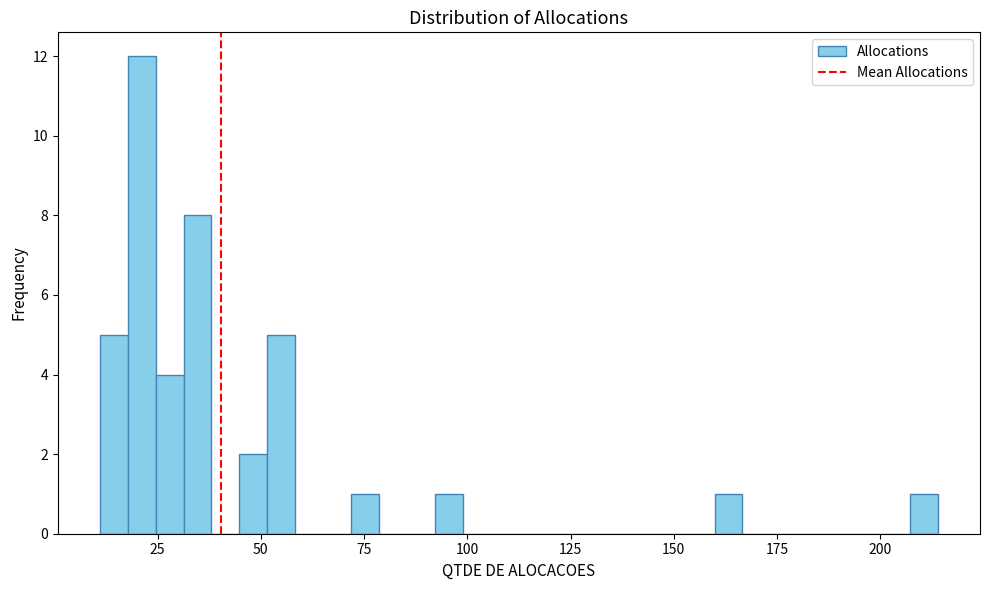

Around what value on the x-axis is the tallest bar? Give the approximate position of its centre, as read against the axis.

20